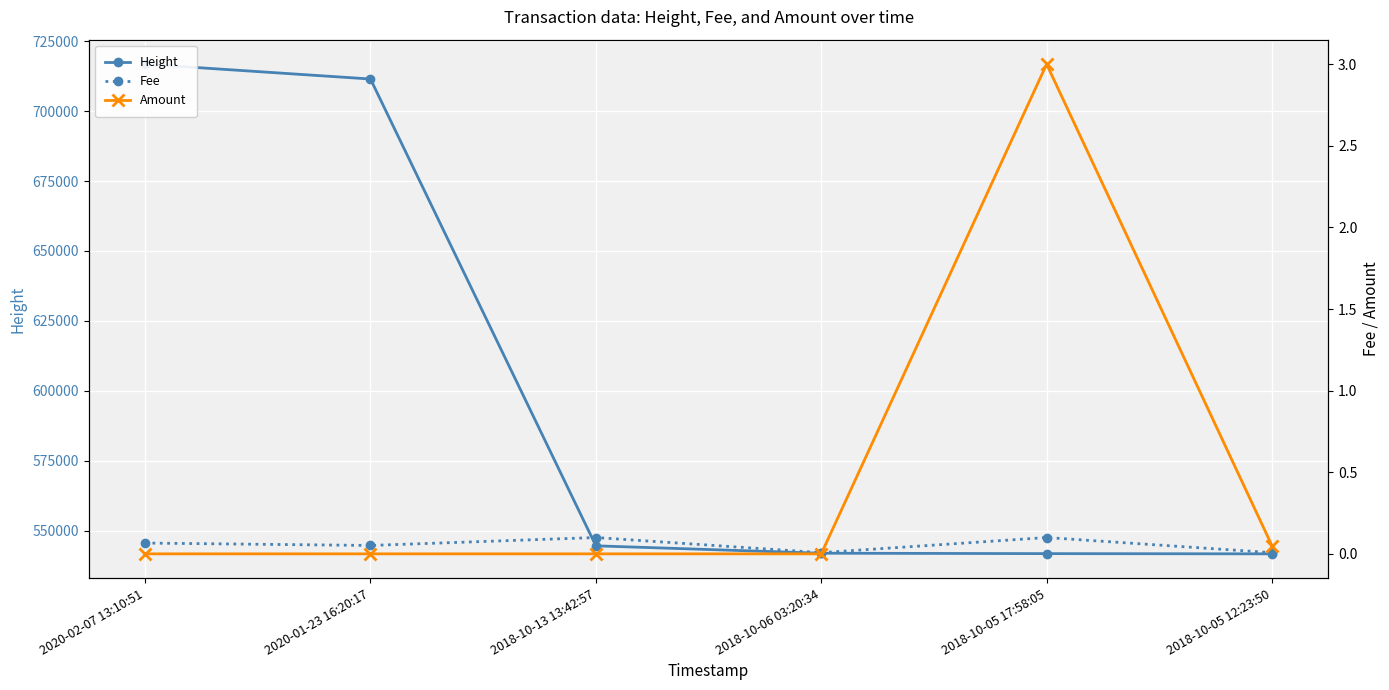

How many lines are shown in the chart?

3